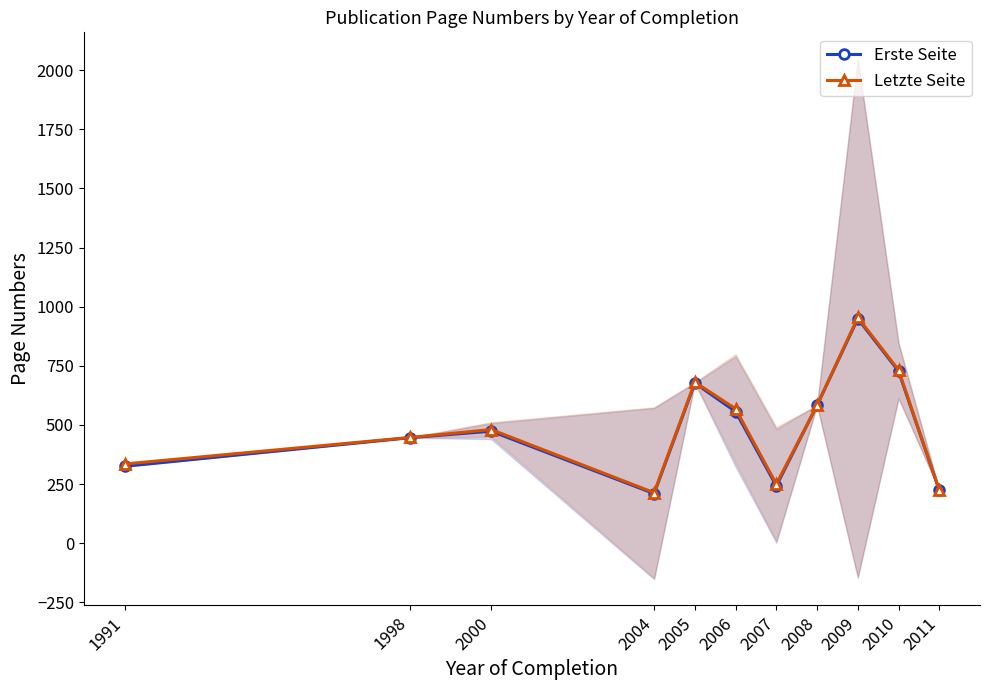

Rank the series by their average value, from highest to lowest.

Letzte Seite, Erste Seite